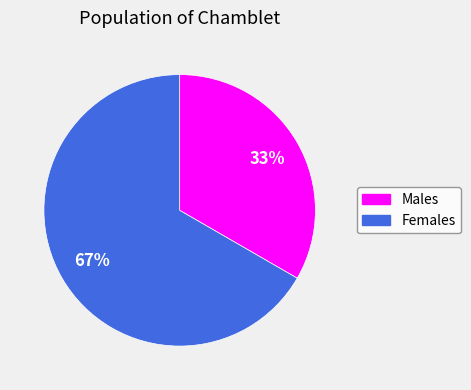

Does any single category account for the majority?

Yes